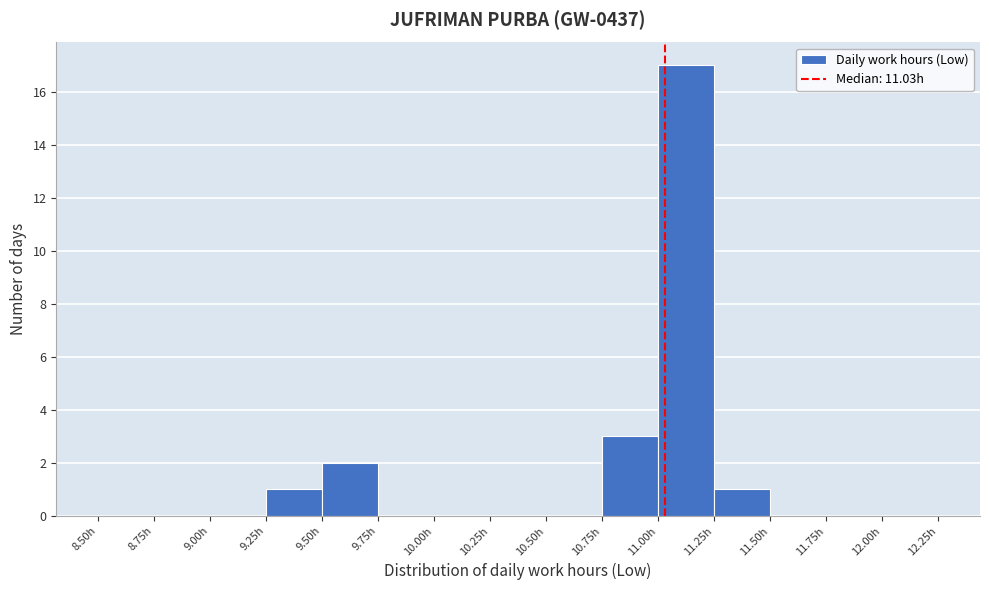

Reading left to right, list every bar in this chart as the range it spans on the x-axis followed by its height. The values are not printed on the chart, so give them approximately, as read against the axis.

8.50 to 8.75: 0
8.75 to 9.00: 0
9.00 to 9.25: 0
9.25 to 9.50: 1
9.50 to 9.75: 2
9.75 to 10.00: 0
10.00 to 10.25: 0
10.25 to 10.50: 0
10.50 to 10.75: 0
10.75 to 11.00: 3
11.00 to 11.25: 17
11.25 to 11.50: 1
11.50 to 11.75: 0
11.75 to 12.00: 0
12.00 to 12.25: 0